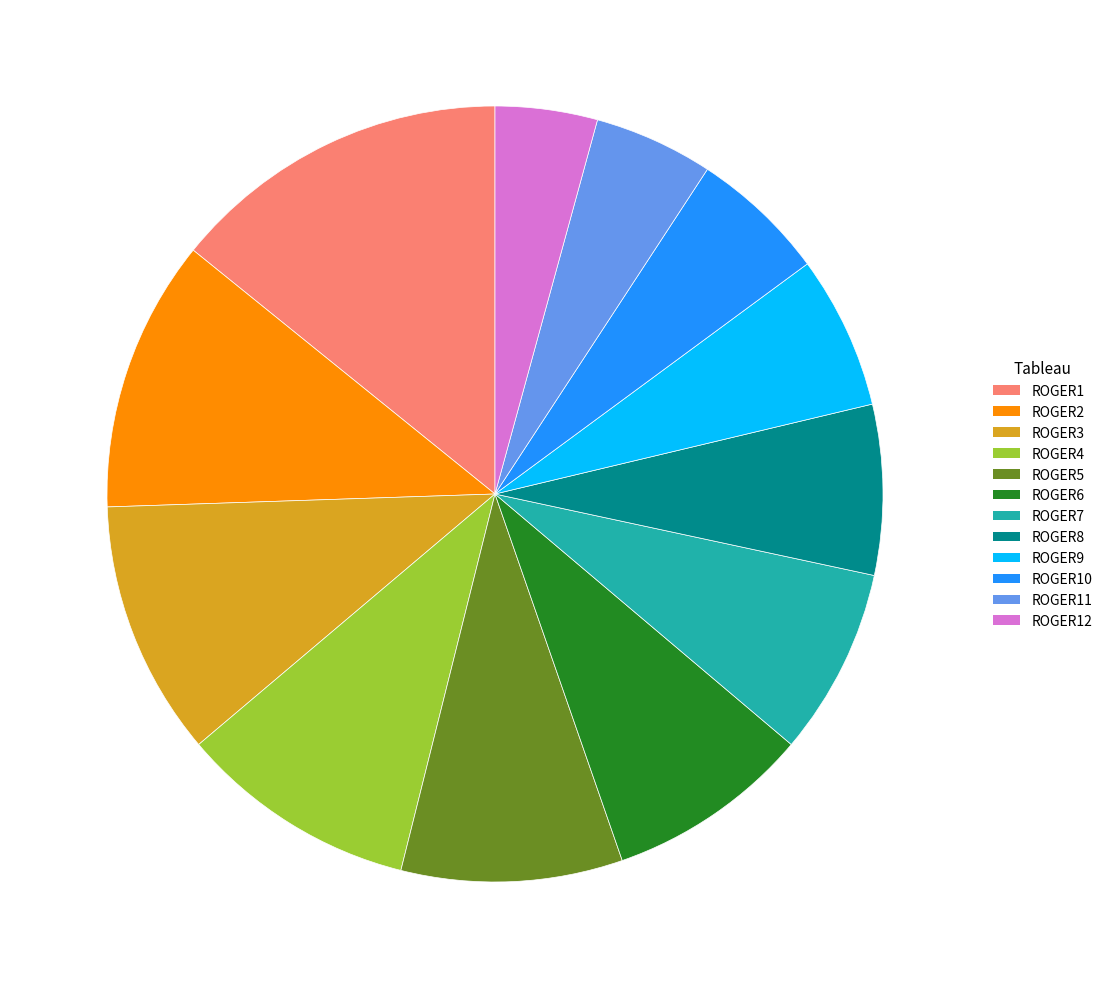

Which category has the smallest portion of the pie?

ROGER12